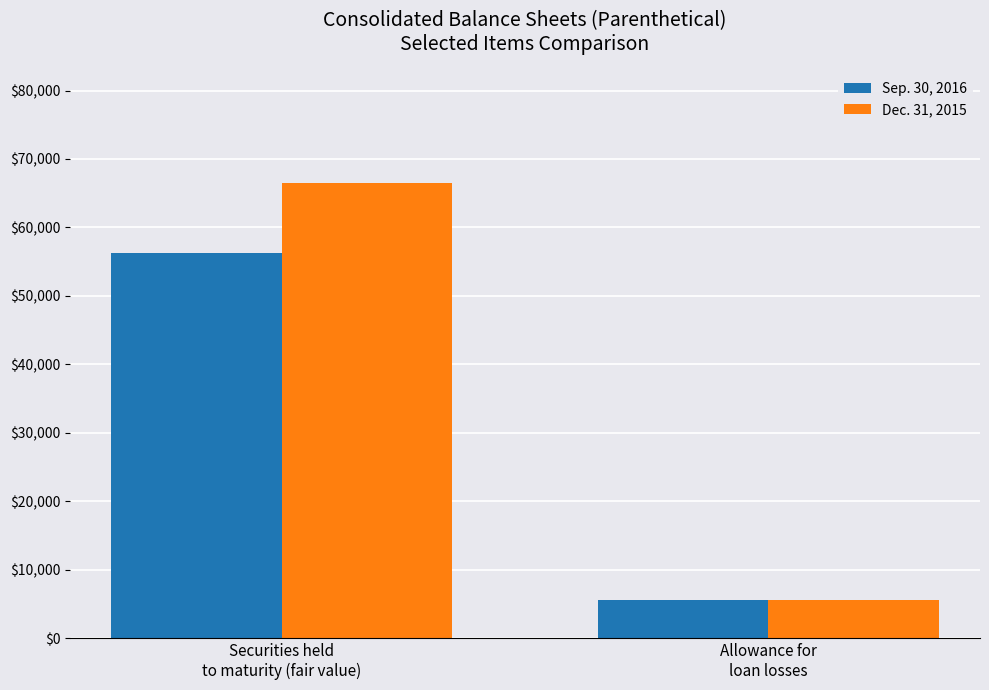

What is the approximate value of Sep. 30, 2016 at Securities held
to maturity (fair value)?

56305